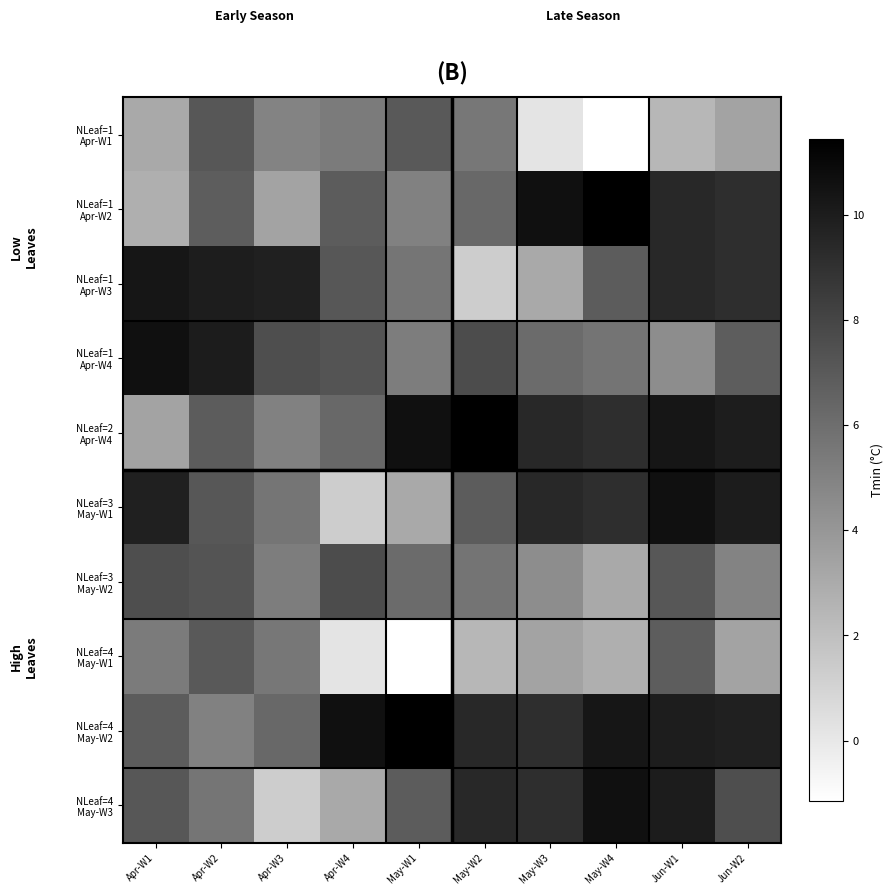

What is the total value across all series at Apr-W1?

67.0